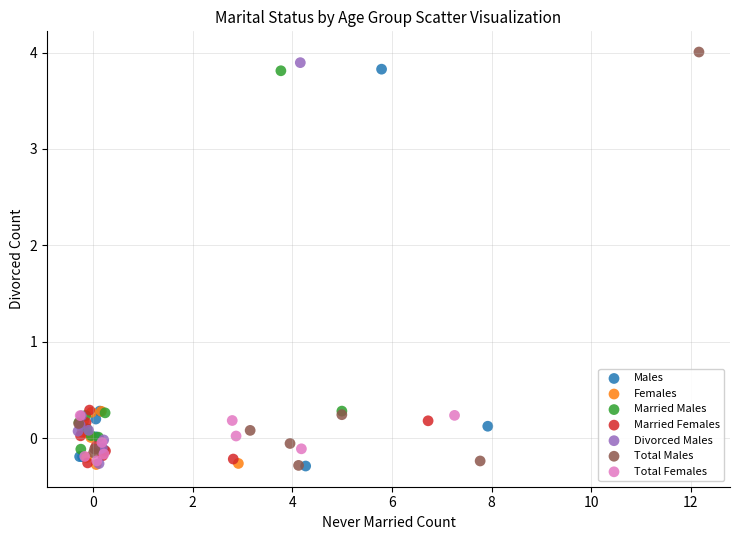

Which series has the largest Y range (max minus min)?

Total Males